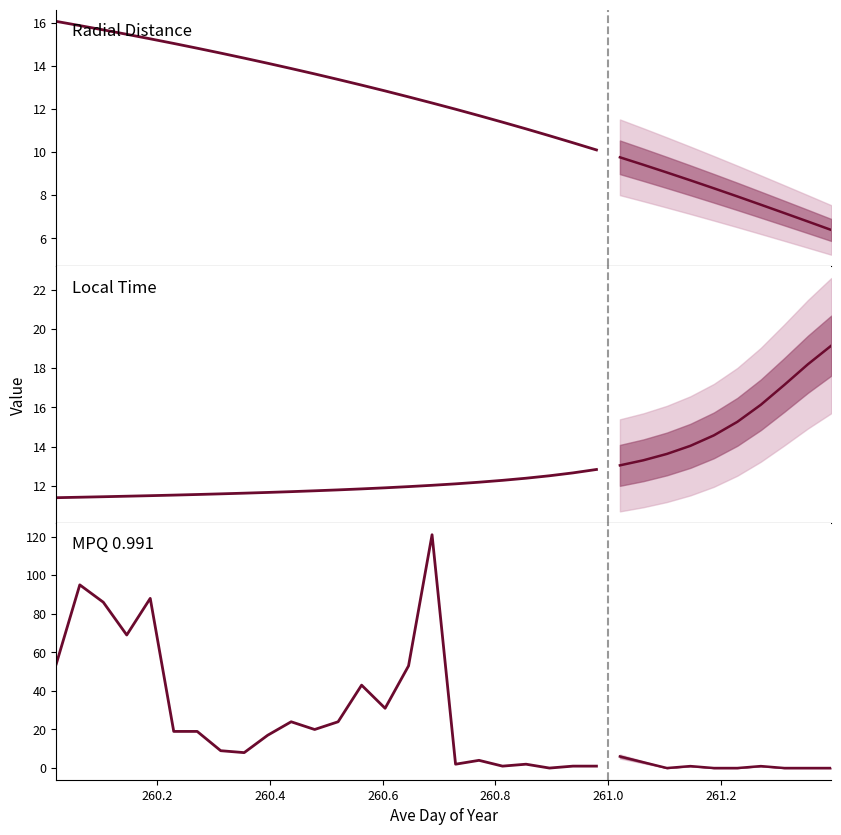

Count the number of data series in this chart.

3